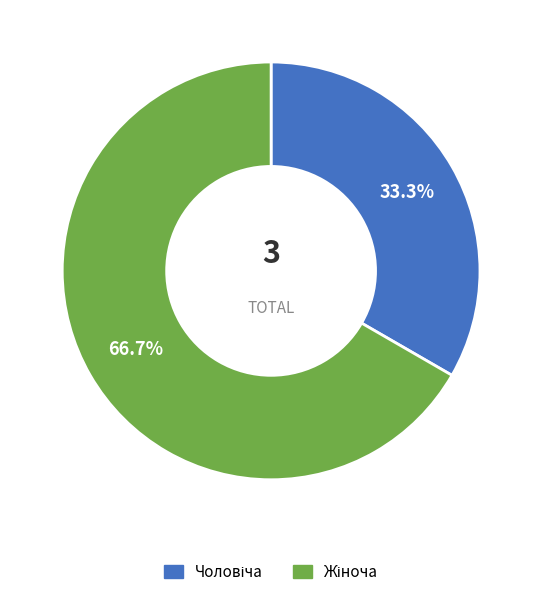

Does any single category account for the majority?

Yes